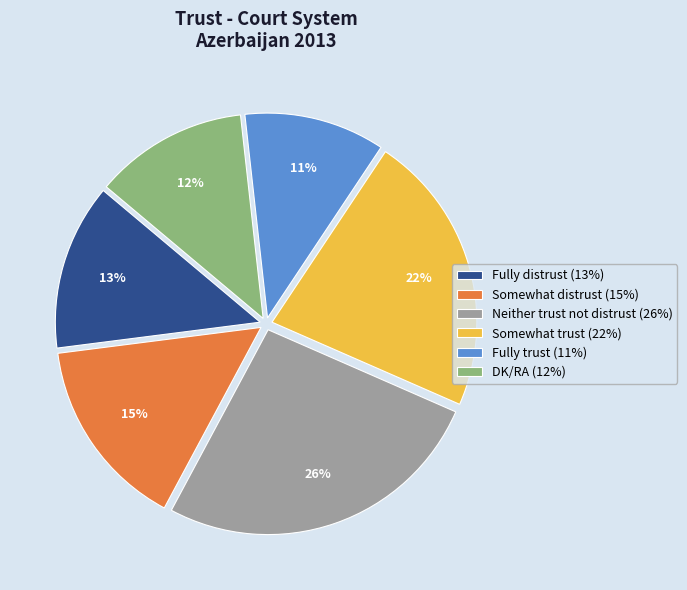

Which has a higher value, DK/RA or Neither trust not distrust?

Neither trust not distrust